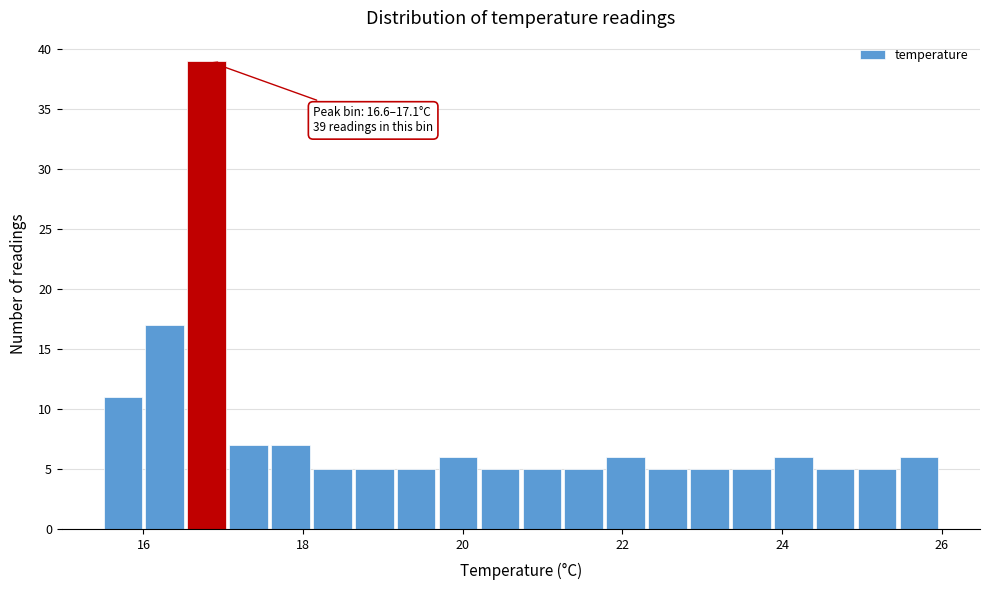

Around what value on the x-axis is the tallest bar? Give the approximate position of its centre, as read against the axis.

16.8